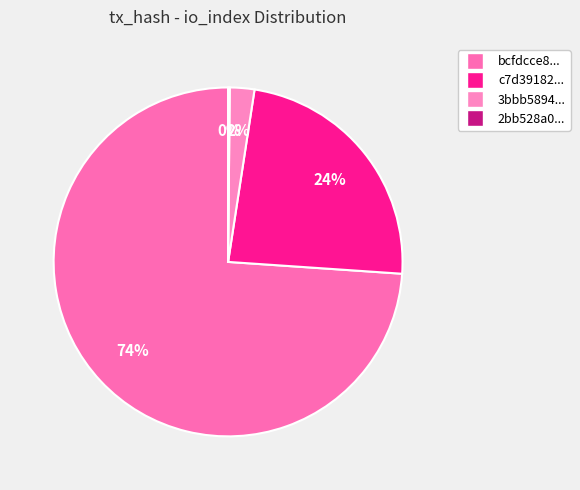

How many slices are in this pie chart?

4